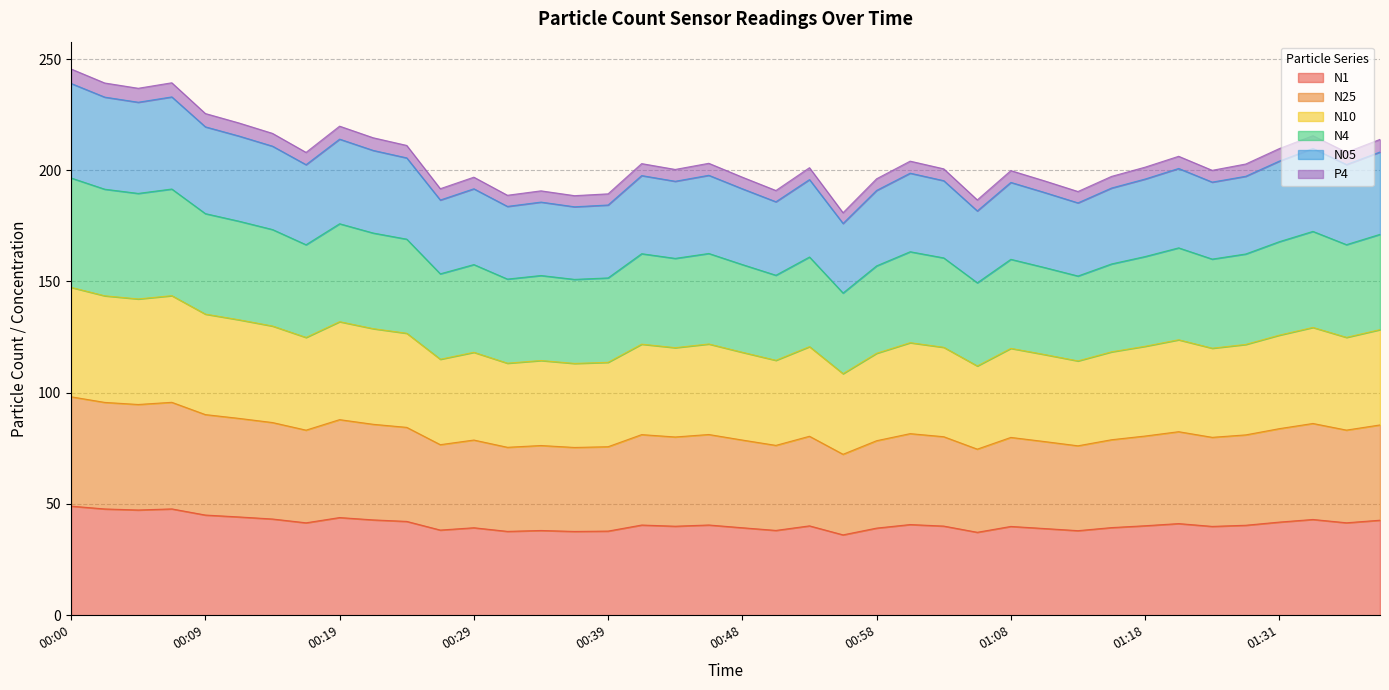

How many lines are shown in the chart?

6